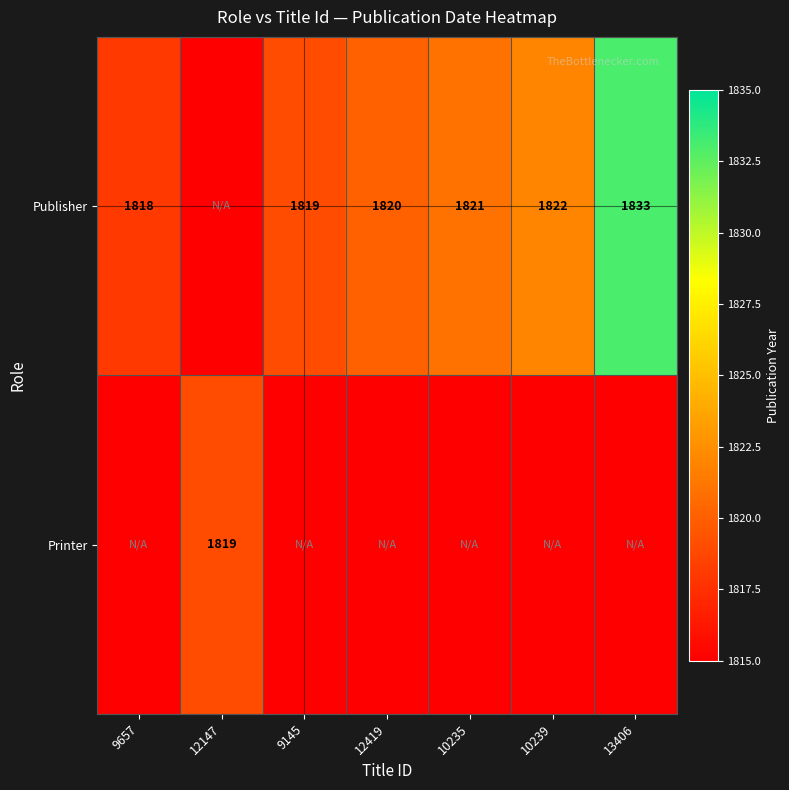

The value of Publisher at 12419 is 1820. True or false?

True